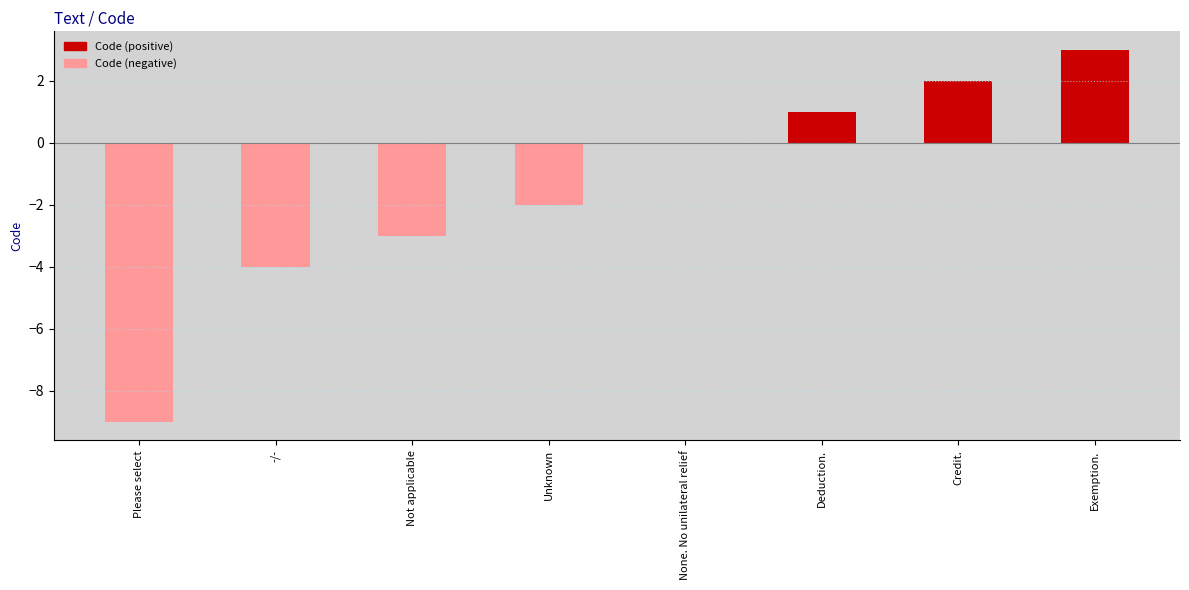

What is the maximum value shown in the chart?

3